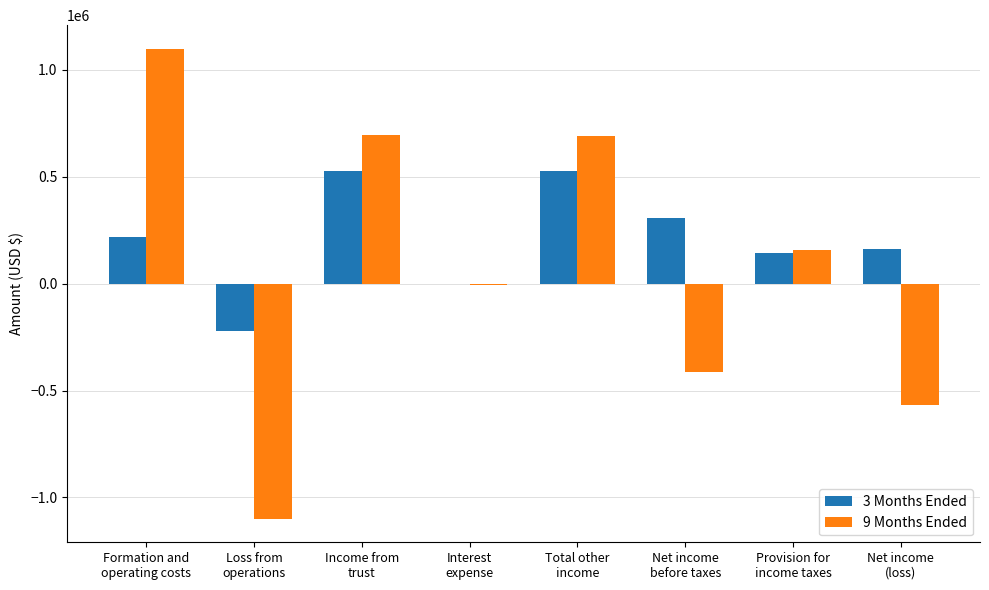

How many groups of bars are there?

8